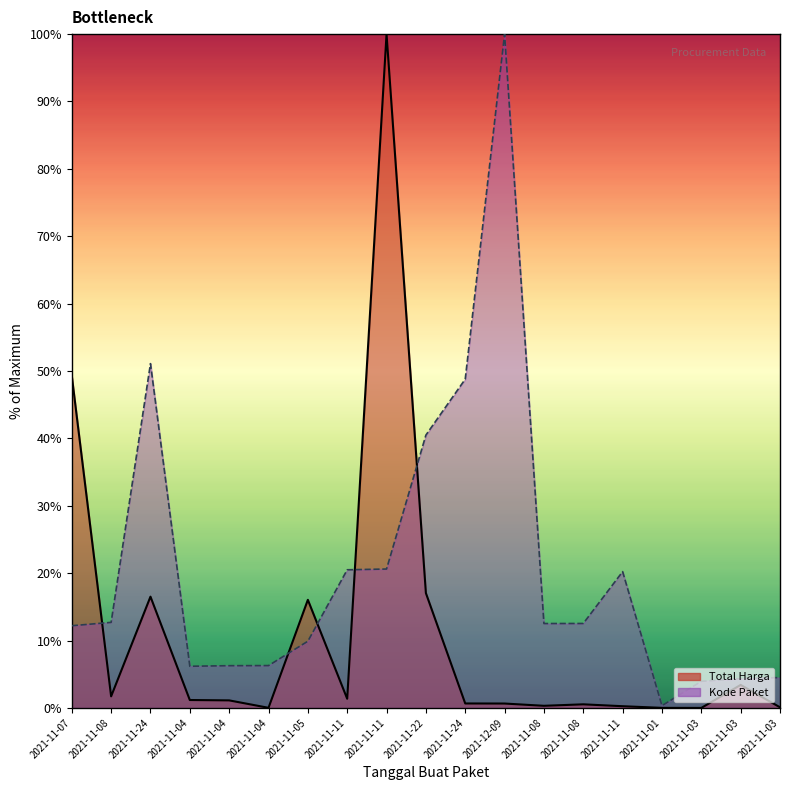

Which series has the largest range (max minus min)?

Total Harga